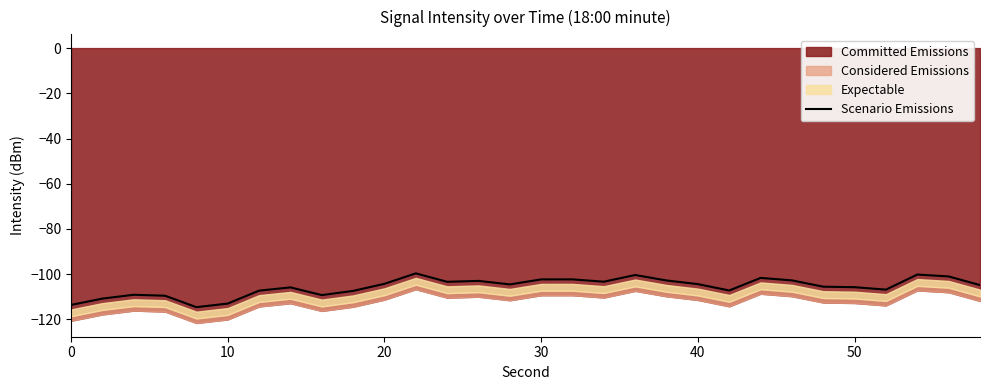

Does the chart have visible grid lines?

No